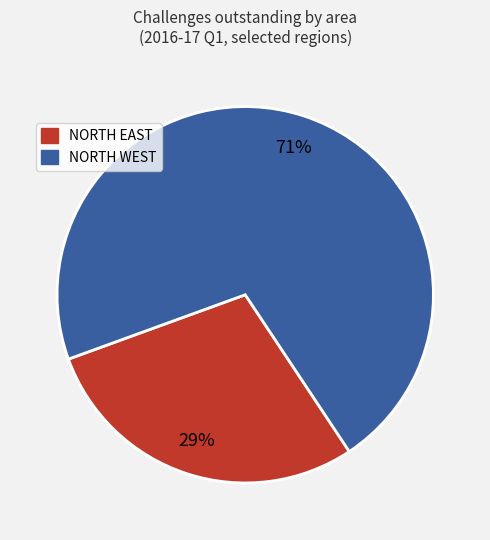

Which has a higher value, NORTH WEST or NORTH EAST?

NORTH WEST